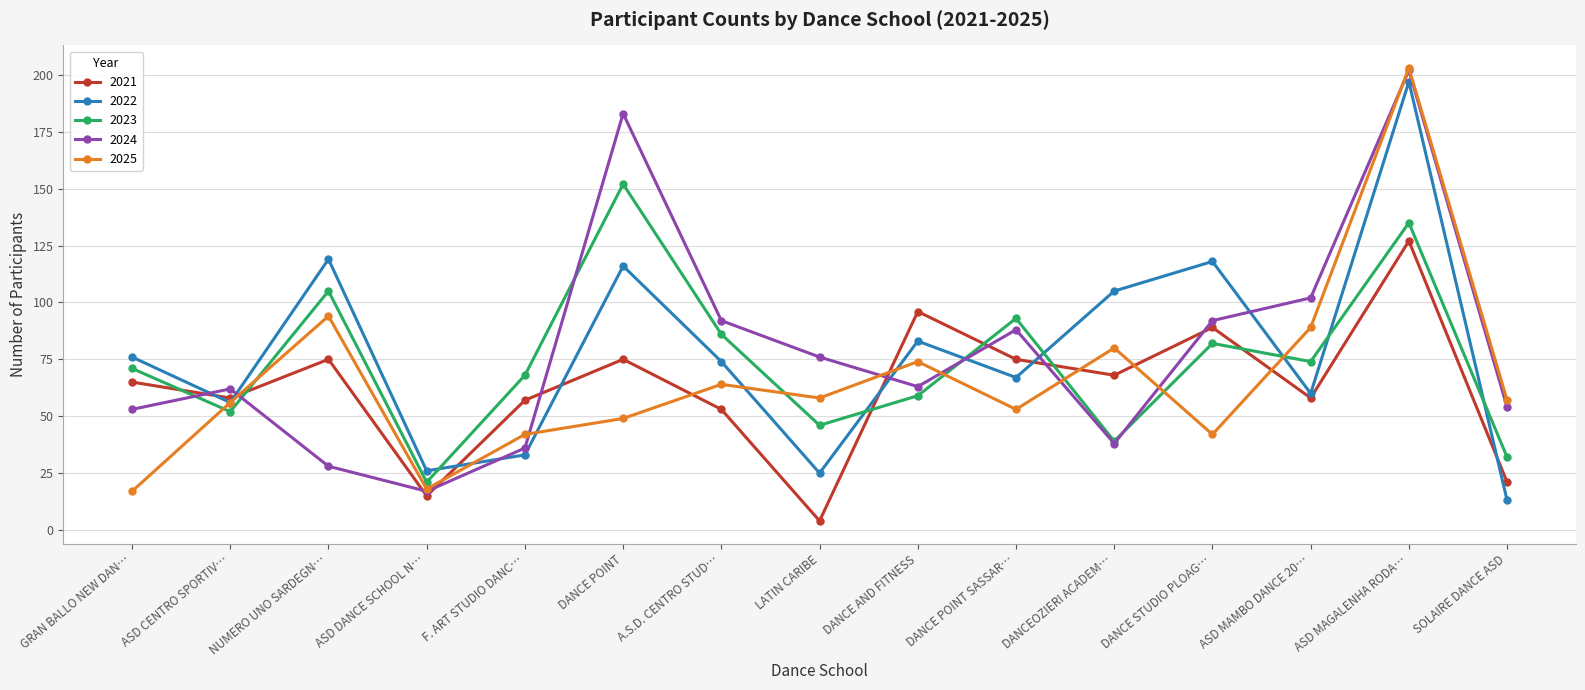

Is the value of 2024 at DANCE POINT greater than the value of 2023 at ASD MAGALENHA RODA…?

Yes